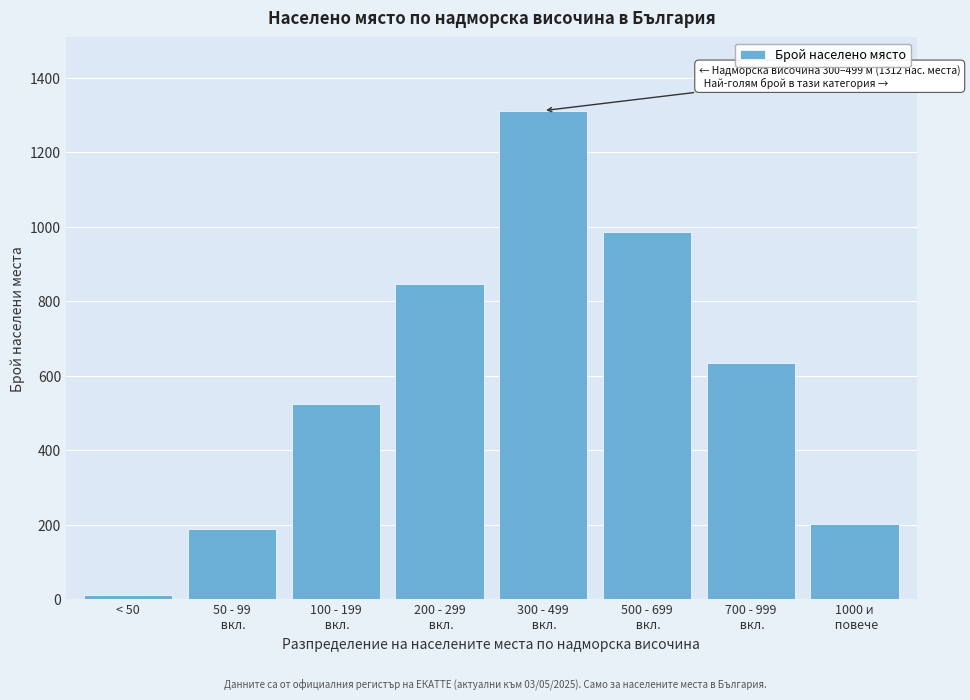

Reading right to left, list all the values displayed in this chart.

203	634	987	1312	847	523	187	12